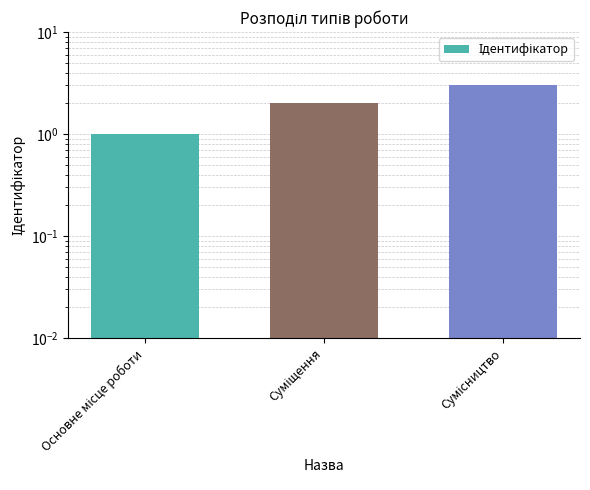

How many distinct data groups are displayed?

1